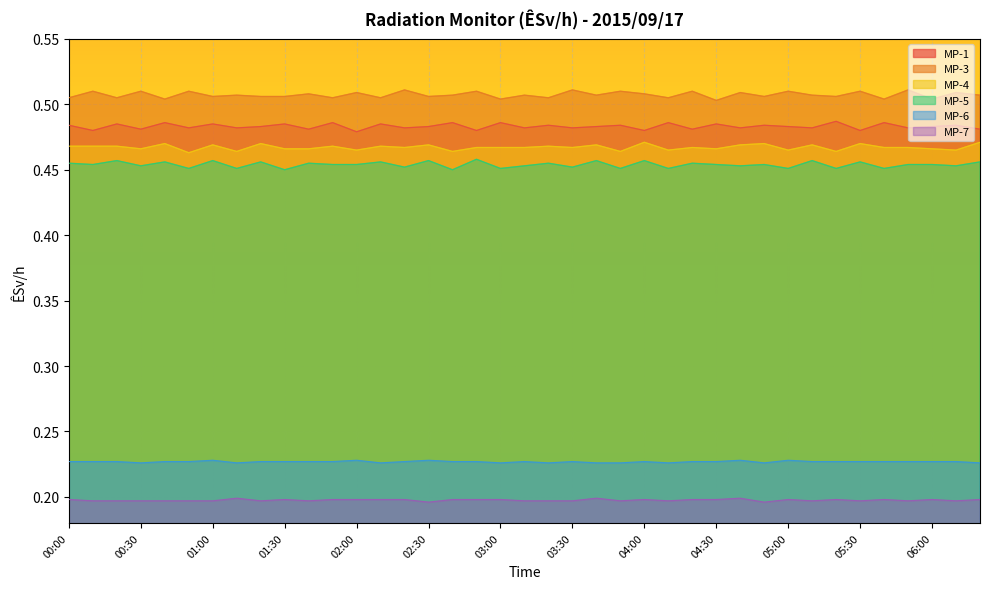

What is the greatest value displayed?

0.5